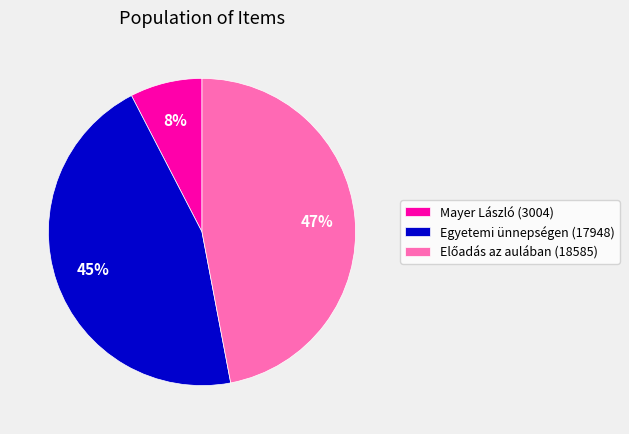

Which has a higher value, Egyetemi ünnepségen (17948) or Mayer László (3004)?

Egyetemi ünnepségen (17948)